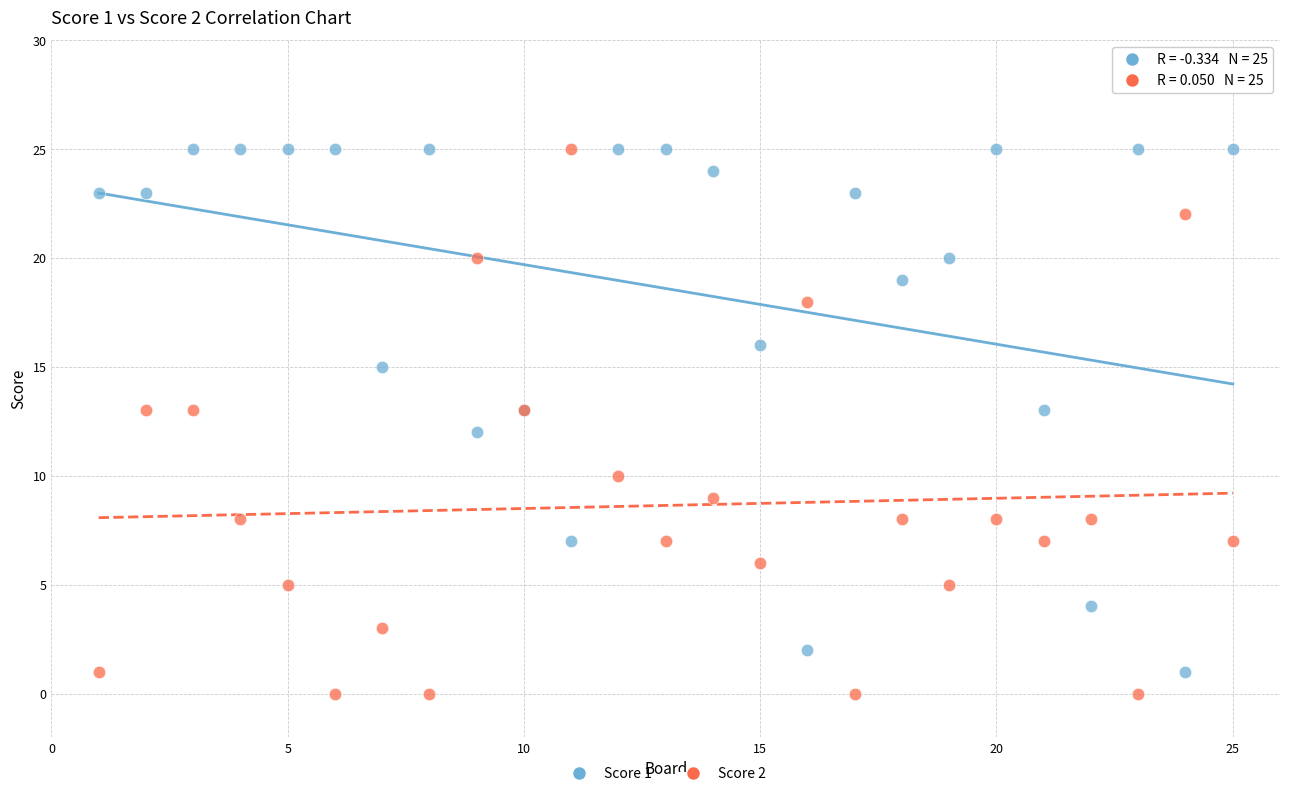

What is the X range (max minus min) for the scatter plot?

24